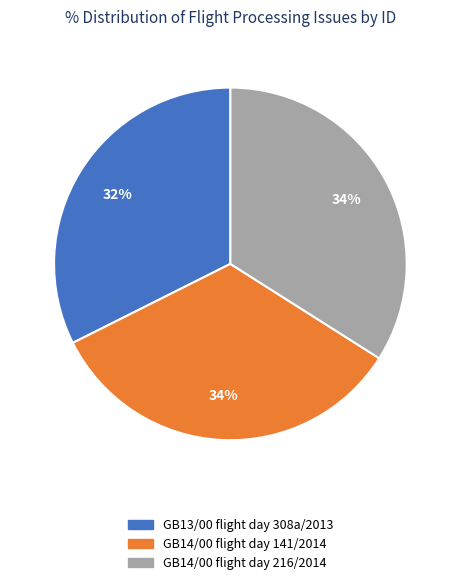

What percentage is the GB13/00 flight day 308a/2013 slice, to the nearest percent?

32%